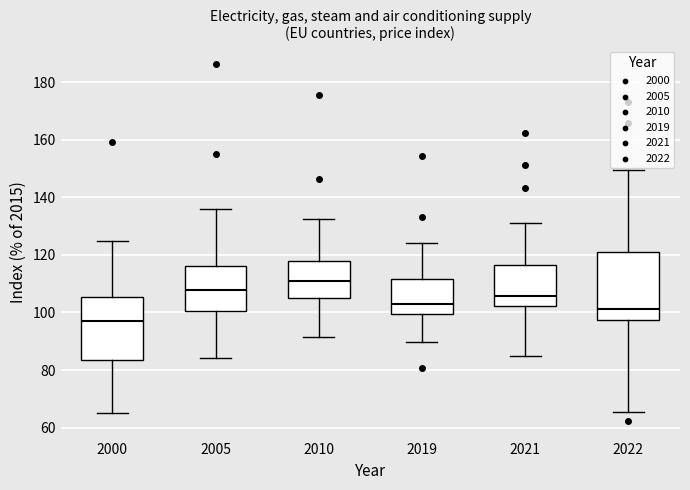

Which box has the highest median line?

2010